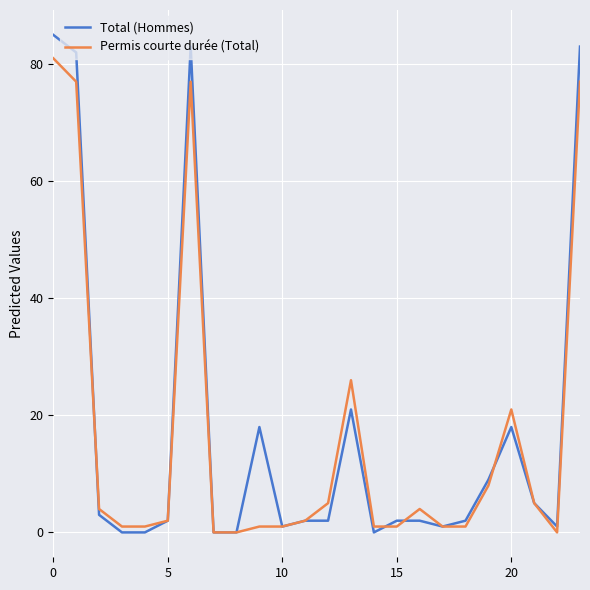

What is the maximum value shown in the chart?

85